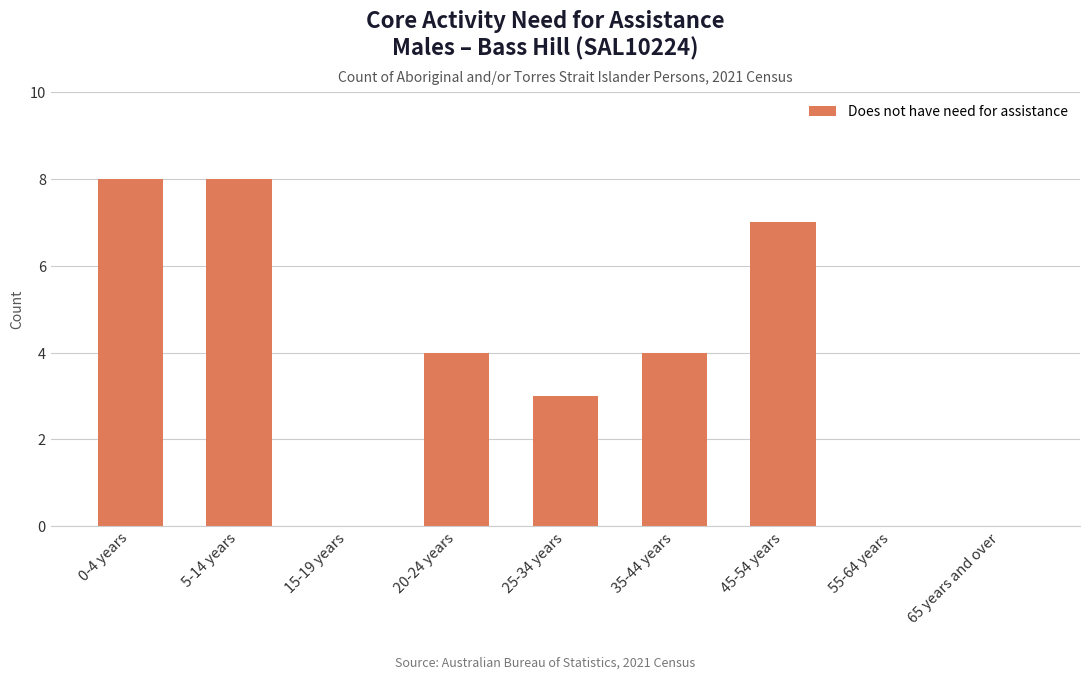

What is the sum of the values at 65 years and over and 45-54 years?

7